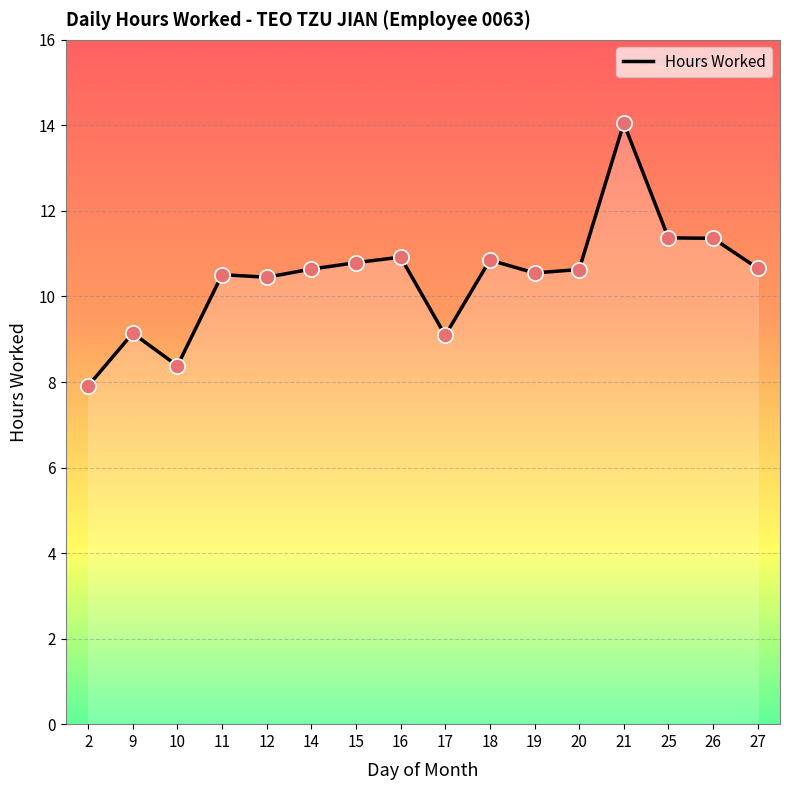

What is the change in value from 11 to 21?

+3.5